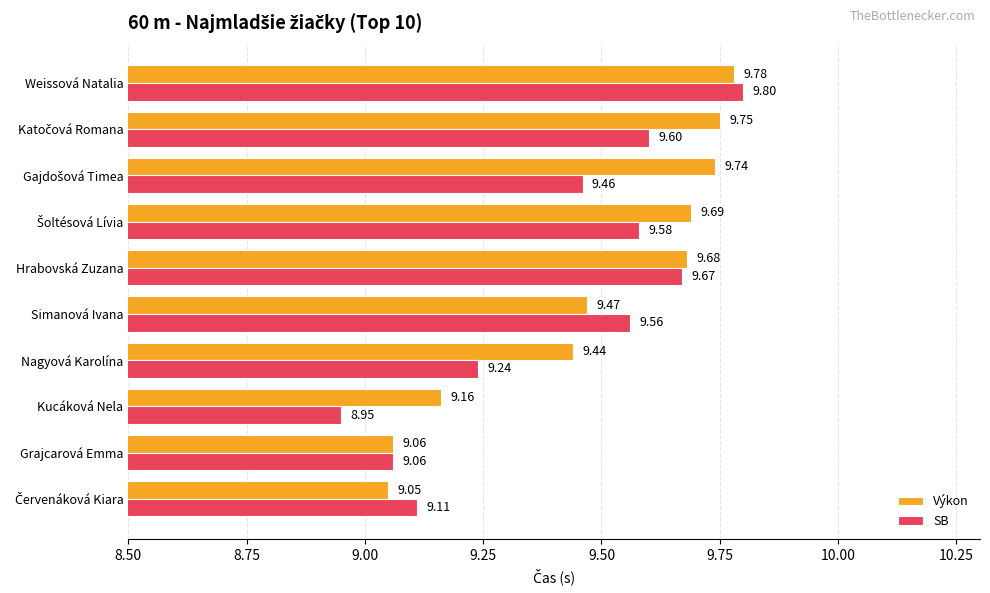

What is the maximum value shown in the chart?

9.8